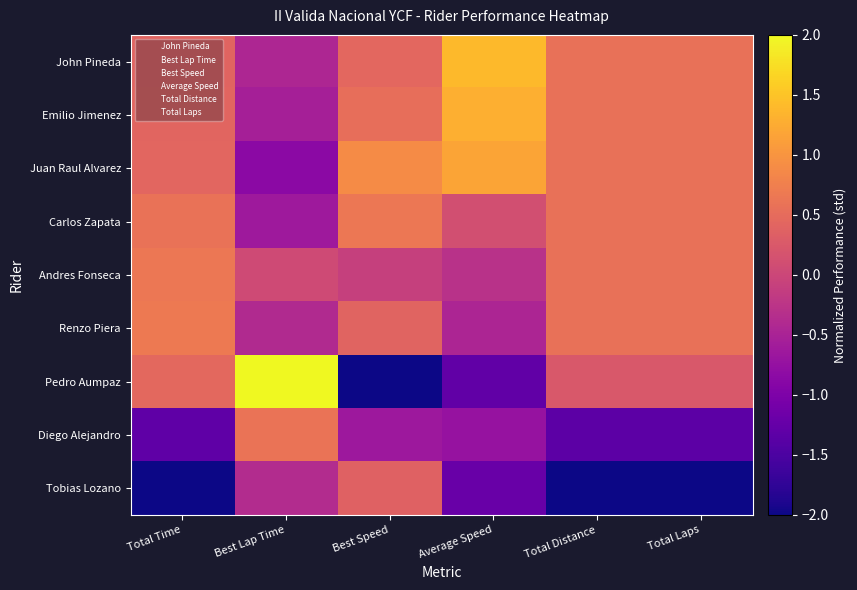

Rank the series by their maximum value, from lowest to highest.

Tobias Lozano, Diego Alejandro, Andres Fonseca, Carlos Zapata, Renzo Piera, Juan Raul Alvarez, Emilio Jimenez, John Pineda, Pedro Aumpaz